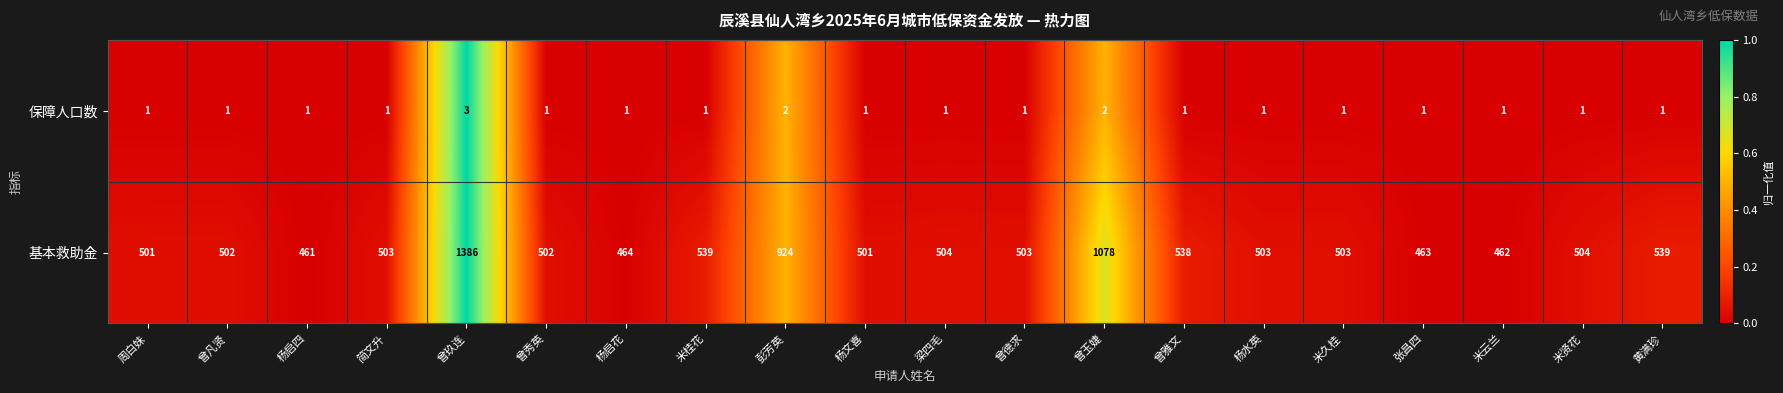

How many data points in 保障人口数 are above 1?

3